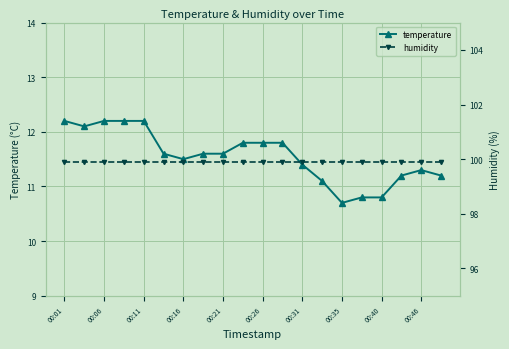

Where does the temperature series first go above 11?

00:01